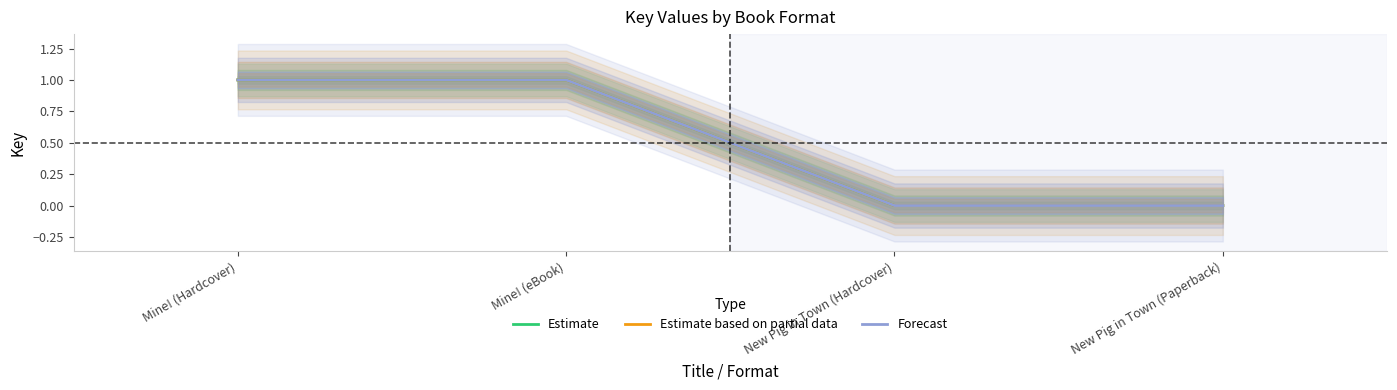

Does the chart have visible grid lines?

No